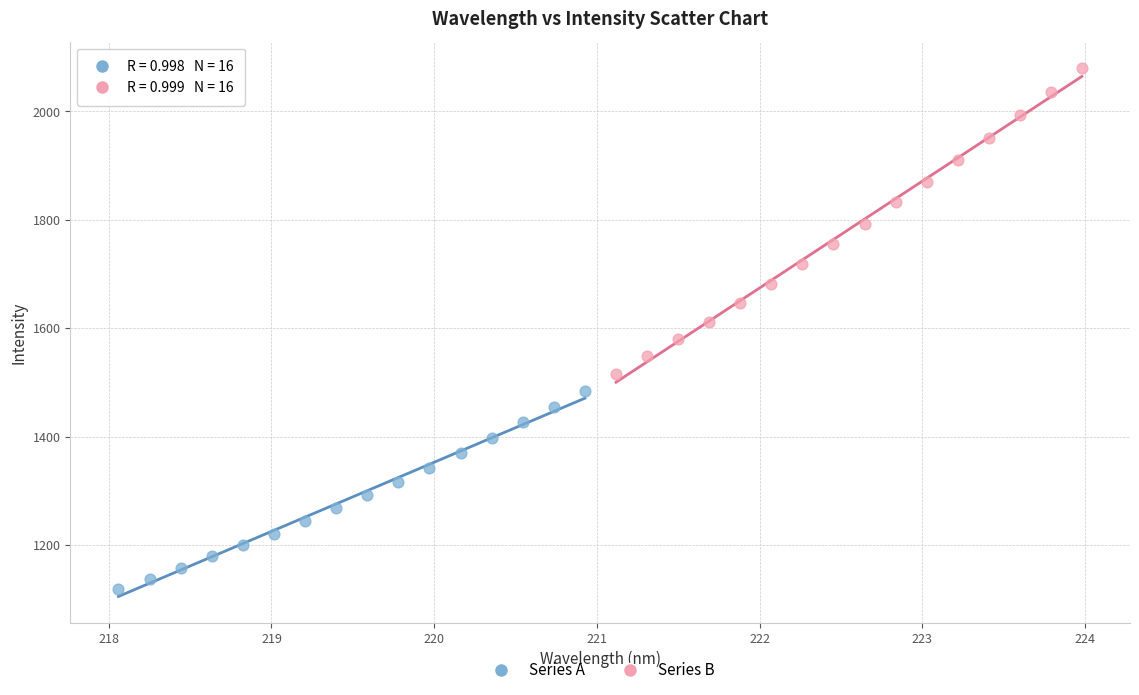

Which series has the largest Y range (max minus min)?

Series B